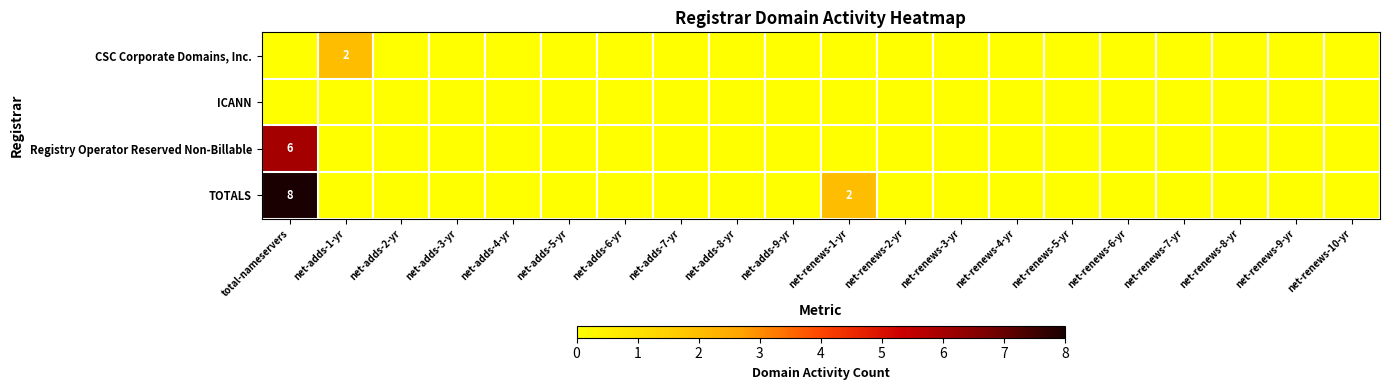

What is the sum of all TOTALS values?

10